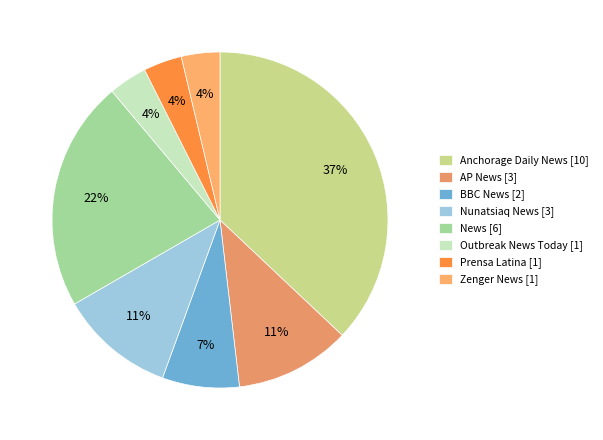

To the nearest percent, what is the difference between the largest and smallest slice percentages?

33%